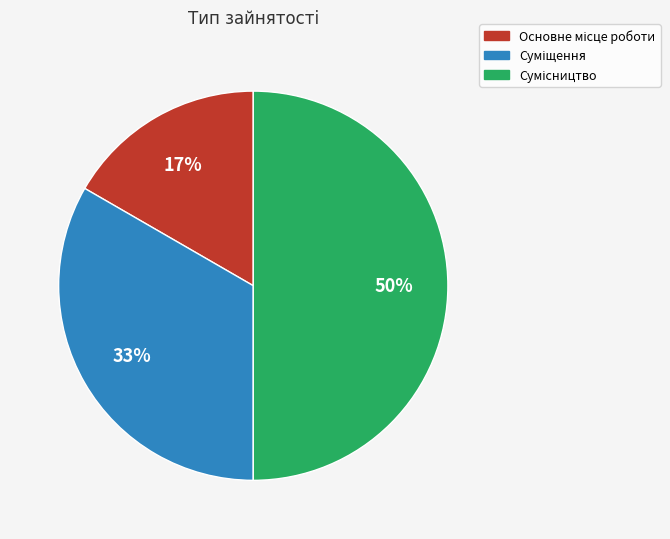

To the nearest percent, what is the difference between the largest and smallest slice percentages?

33%